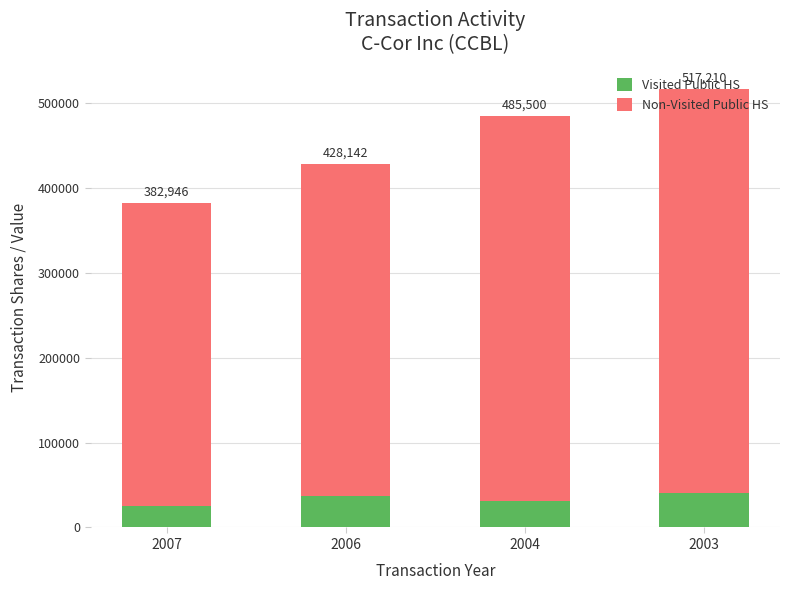

What is the approximate value of Visited Public HS at 2006, to the nearest 100?

37200